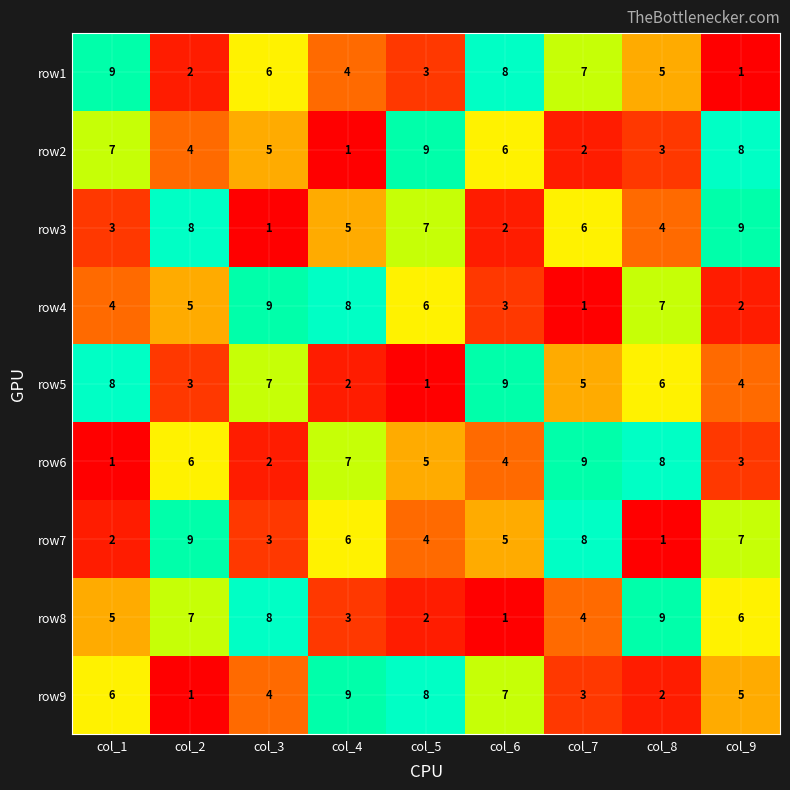

Rank the series at col_1 from lowest to highest value.

row6, row7, row3, row4, row8, row9, row2, row5, row1